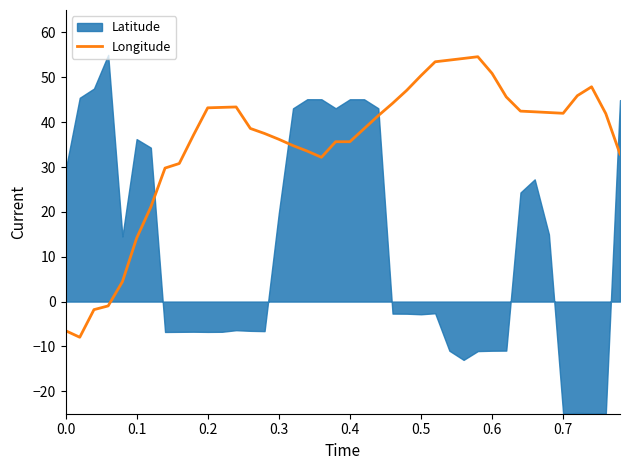

What is the minimum value for Longitude?

-8.0